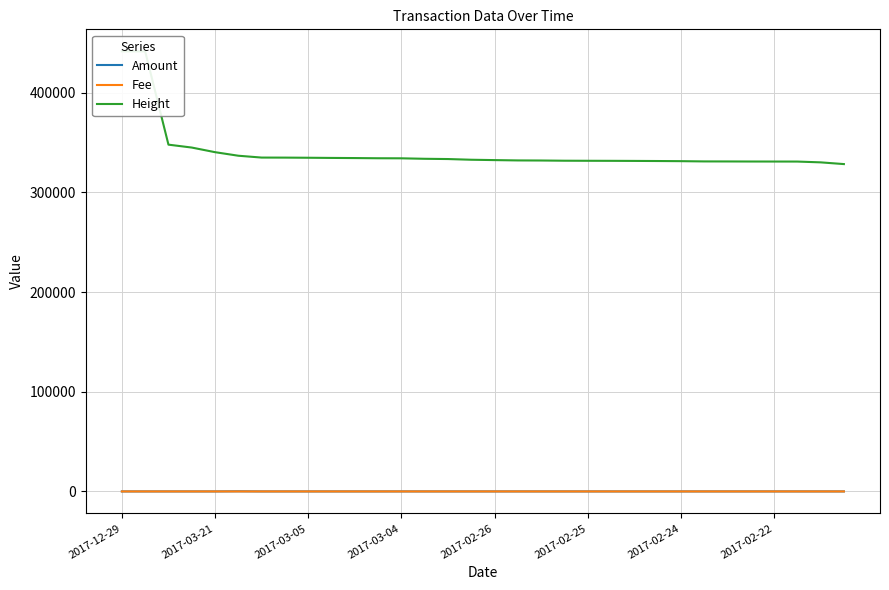

At how many categories does at least one series exceed 378913?

2